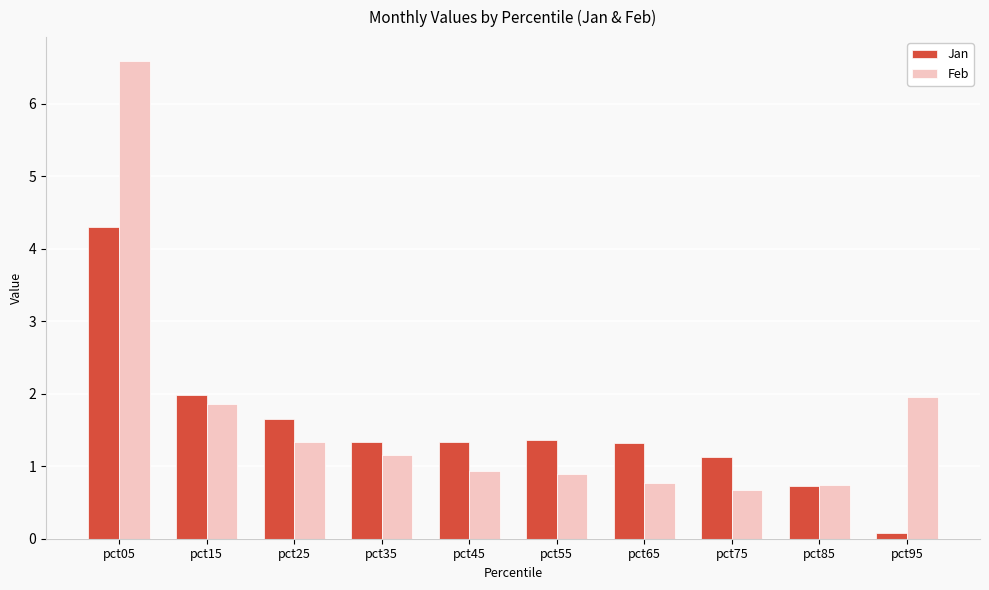

What is the greatest value displayed?

6.6